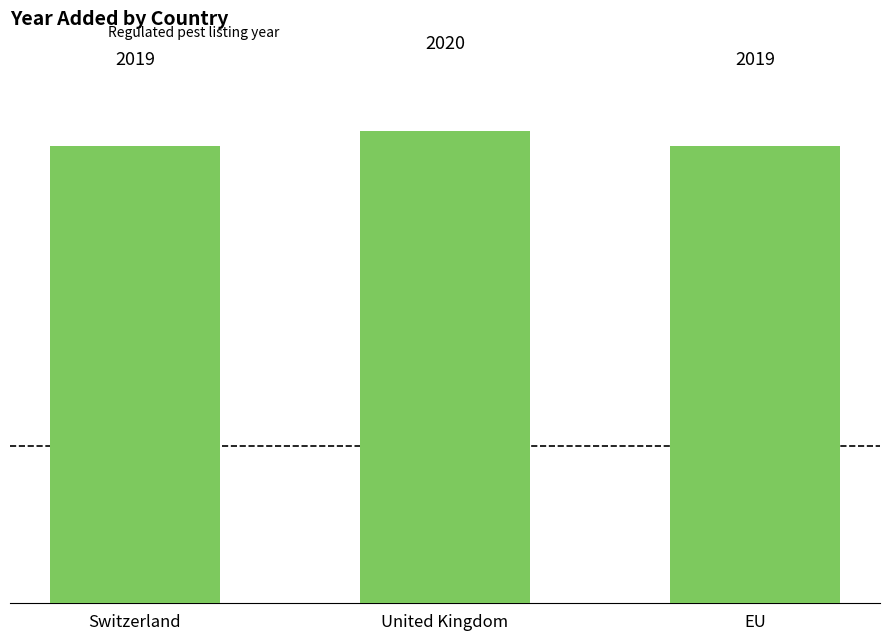

The chart shows a value of 2019 at EU. True or false?

True